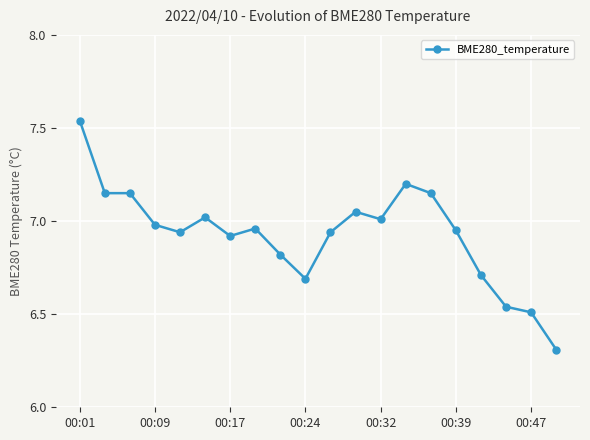

What is the difference between the maximum and minimum values?

1.2